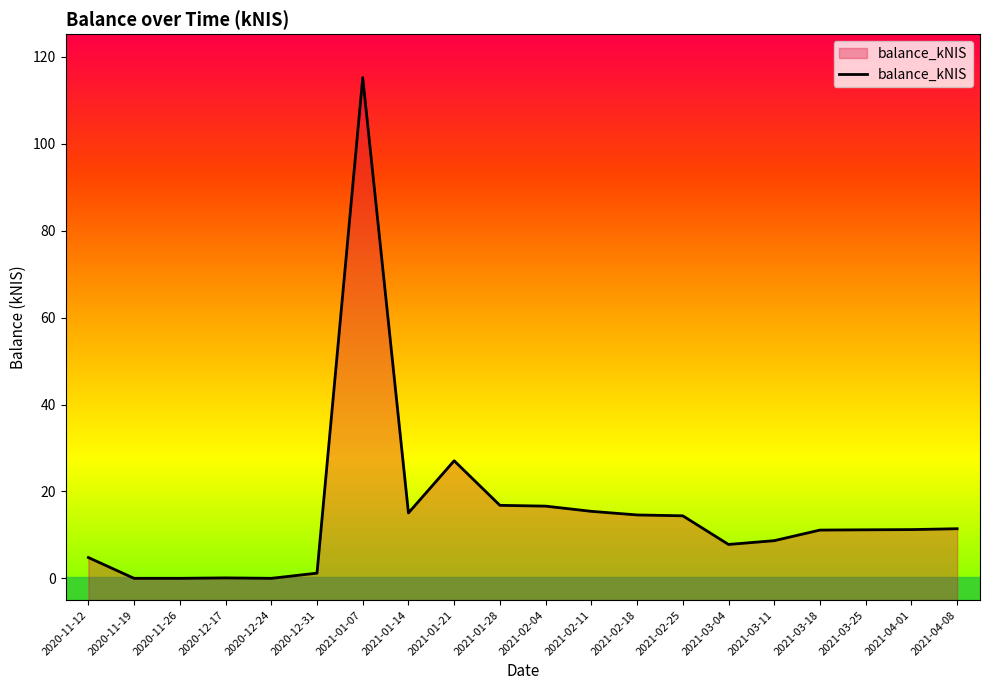

Reading left to right, list all the values displayed in this chart.

4.8	0.0	0.0	0.1	0.0	1.2	115.2	15.1	27.1	16.8	16.6	15.4	14.6	14.4	7.8	8.7	11.1	11.2	11.2	11.4